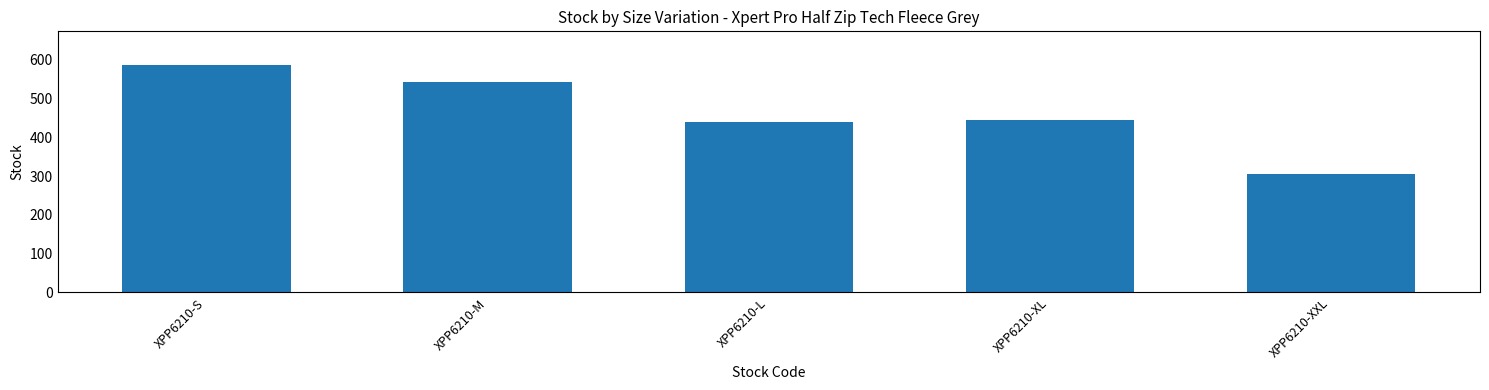

The chart shows a value of 585 at XPP6210-S. True or false?

True